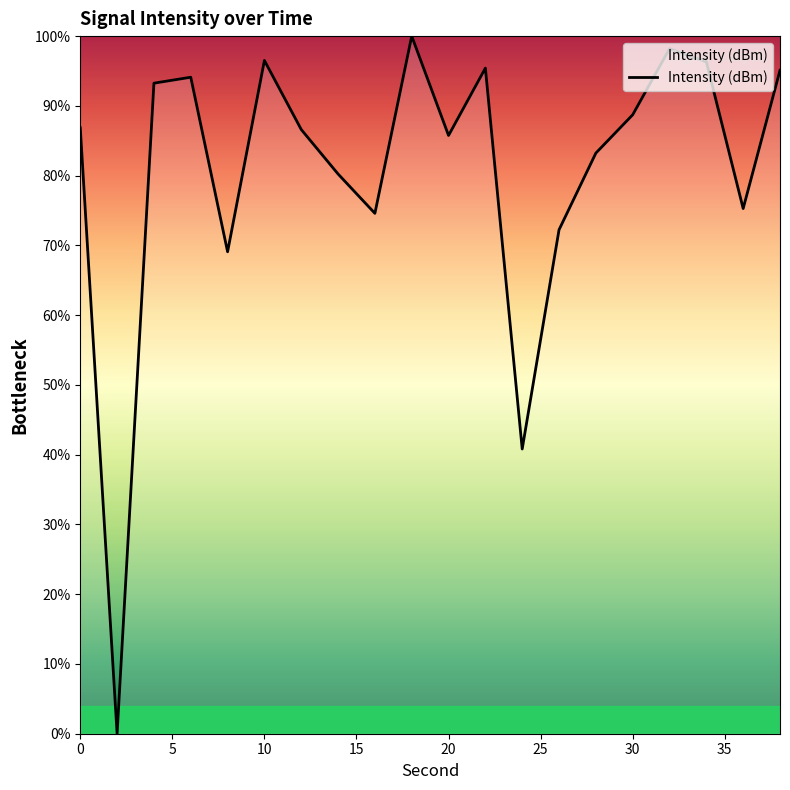

What is the greatest value displayed?

100.0